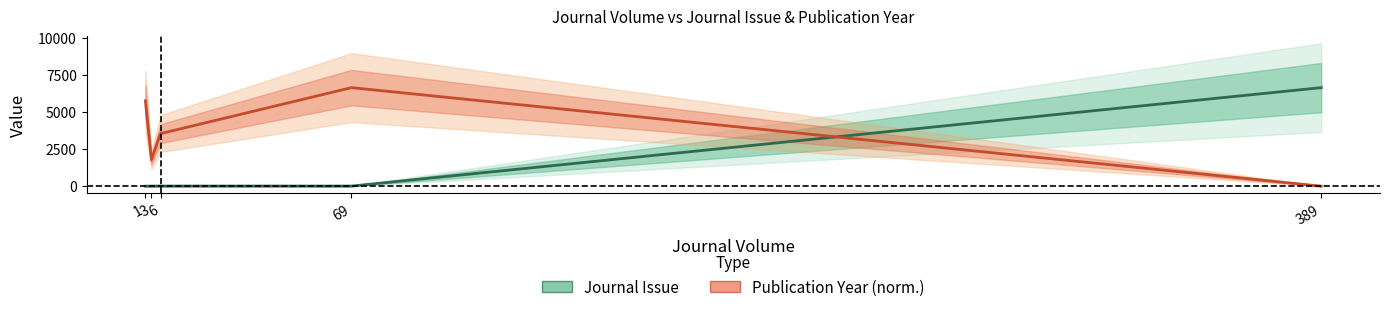

What is the difference between the second highest and minimum values in the Journal Issue series?

7.0